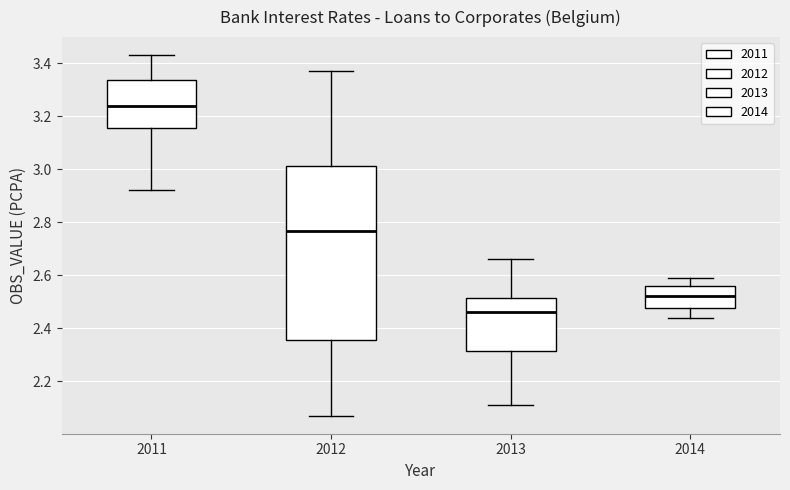

Which box is the tallest, from its lower edge to its upper edge?

2012